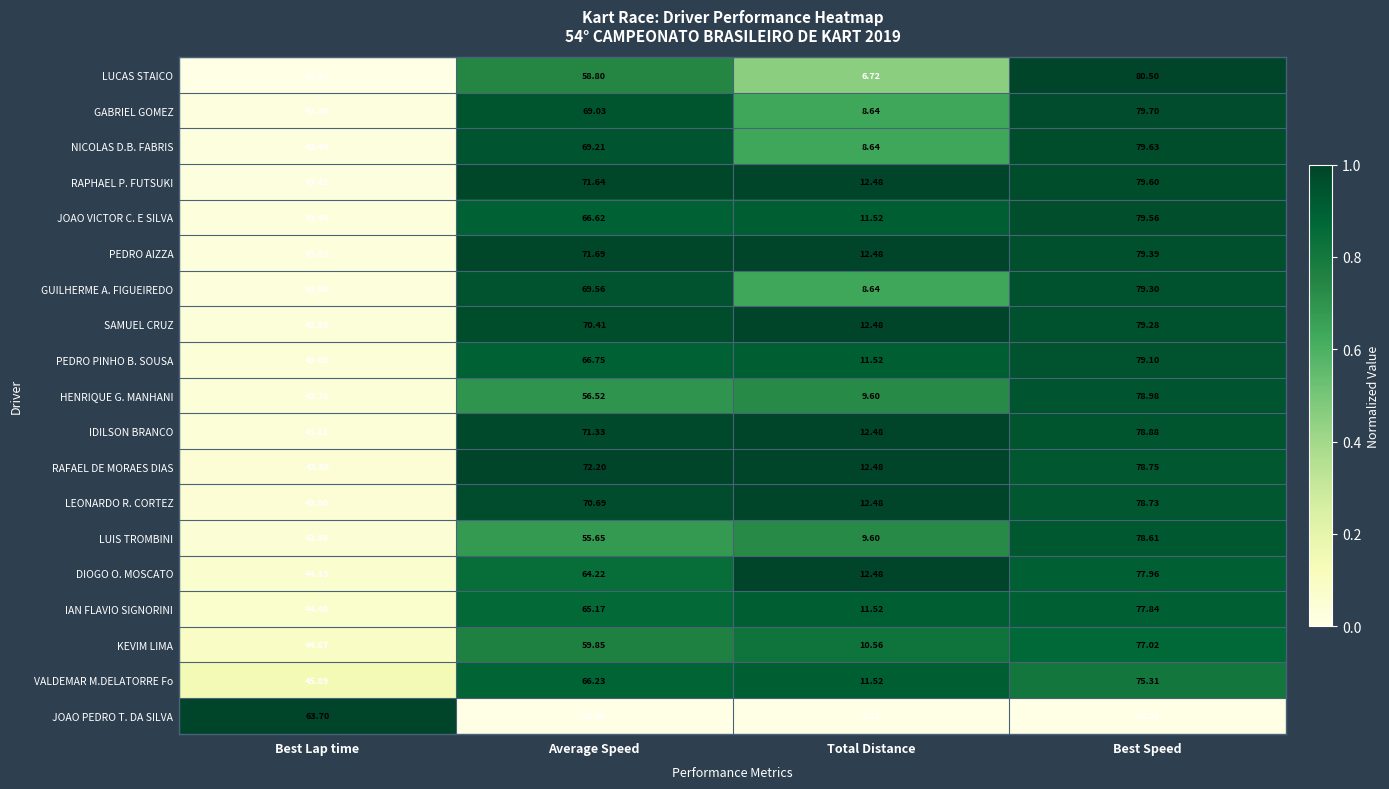

Which label corresponds to the largest value in the chart?

Best Speed